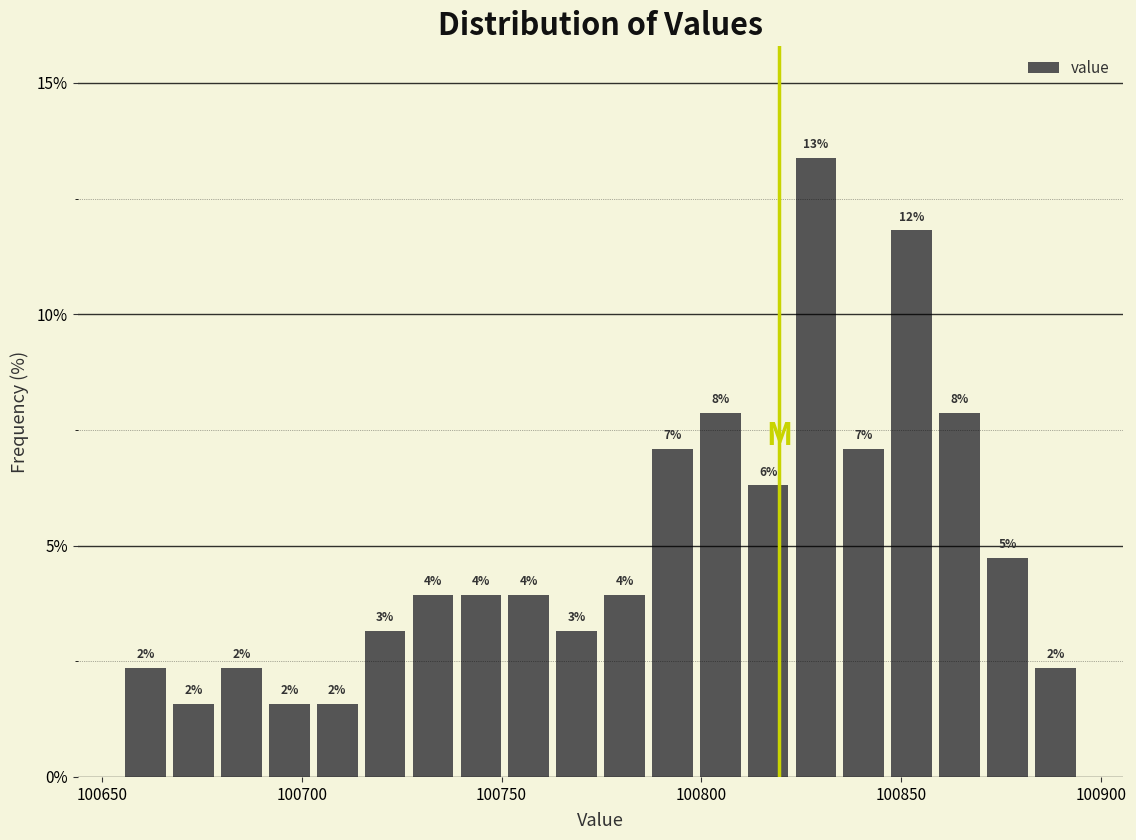

Around what value on the x-axis is the tallest bar? Give the approximate position of its centre, as read against the axis.

100830